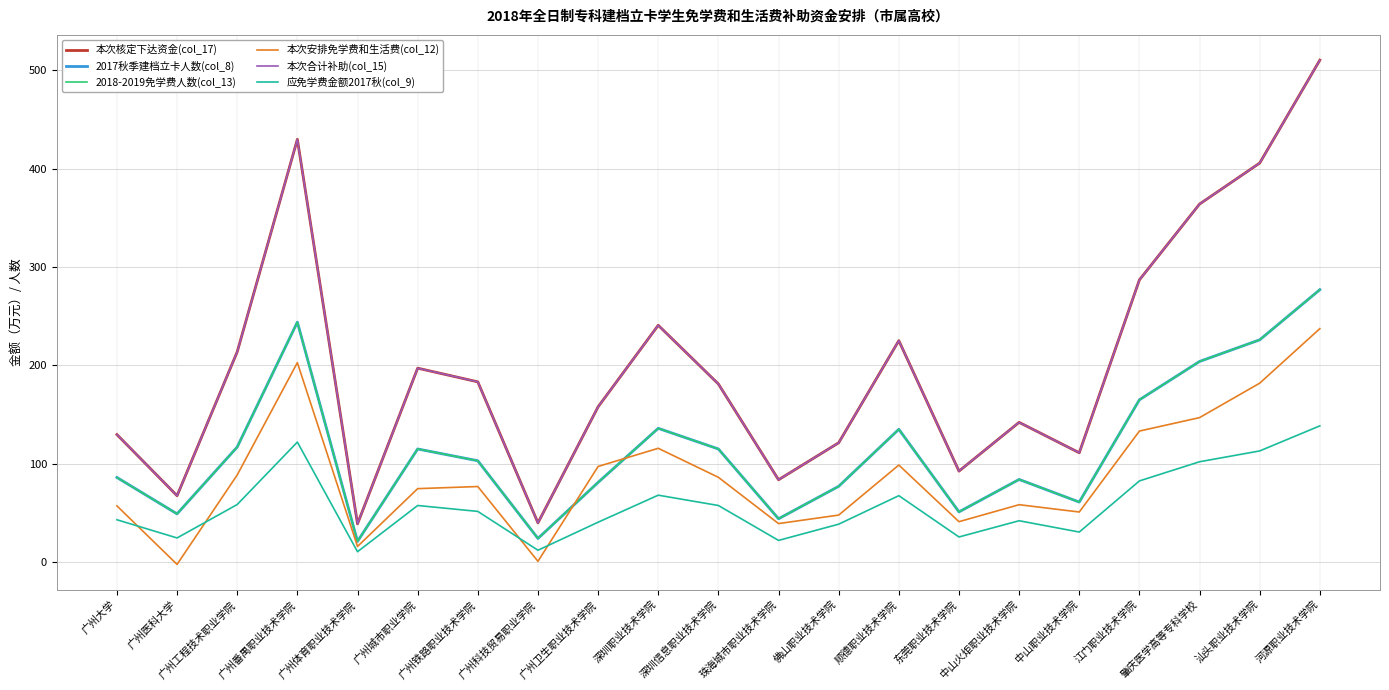

Reading left to right, what are all the values shown in this chart?

本次核定下达资金(col_17): 129.6	67.5	213.8	429.9	38.8	197.2	183.3	39.8	157.9	240.8	181.1	83.7	121.3	225.2	92.5	142.1	111.1	287.0	364.1	405.8	510.5
2017秋季建档立卡人数(col_8): 86.0	49.0	117.0	244.0	21.0	115.0	103.0	24.0	81.0	136.0	115.0	44.0	77.0	135.0	51.0	84.0	61.0	165.0	204.0	226.0	277.0
2018-2019免学费人数(col_13): 86.0	49.0	117.0	244.0	21.0	115.0	103.0	24.0	81.0	136.0	115.0	44.0	77.0	135.0	51.0	84.0	61.0	165.0	204.0	226.0	277.0
本次安排免学费和生活费(col_12): 57.1	-2.4	88.6	202.8	15.8	74.6	76.8	0.7	97.2	115.7	86.2	39.1	47.8	98.6	41.0	58.3	50.9	133.2	146.9	181.9	237.4
本次合计补助(col_15): 129.6	67.5	213.8	429.9	38.8	197.2	183.3	39.8	157.9	240.8	181.1	83.7	121.3	225.2	92.5	142.1	111.1	287.0	364.1	405.8	510.5
应免学费金额2017秋(col_9): 43.0	24.5	58.5	122.0	10.5	57.5	51.5	12.0	40.5	68.0	57.5	22.0	38.5	67.5	25.5	42.0	30.5	82.5	102.0	113.0	138.5